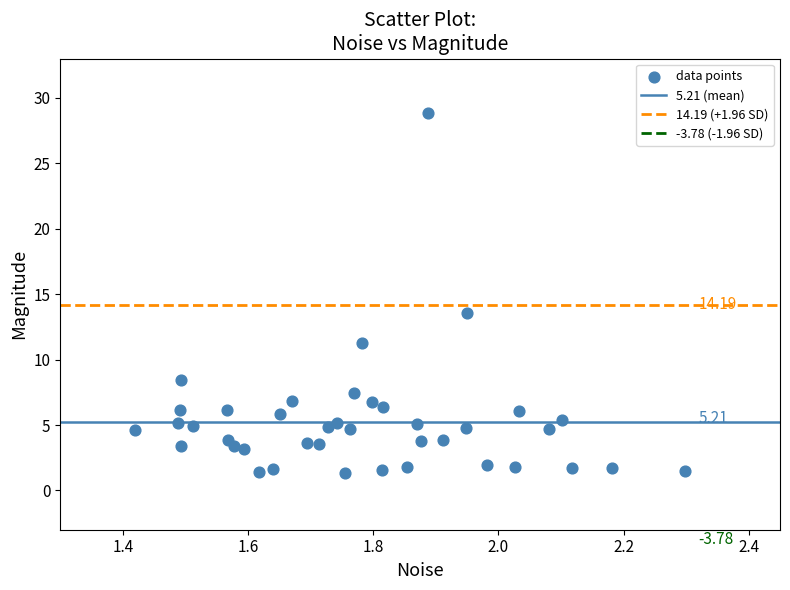

What is the range of Y values (max minus min)?

27.5